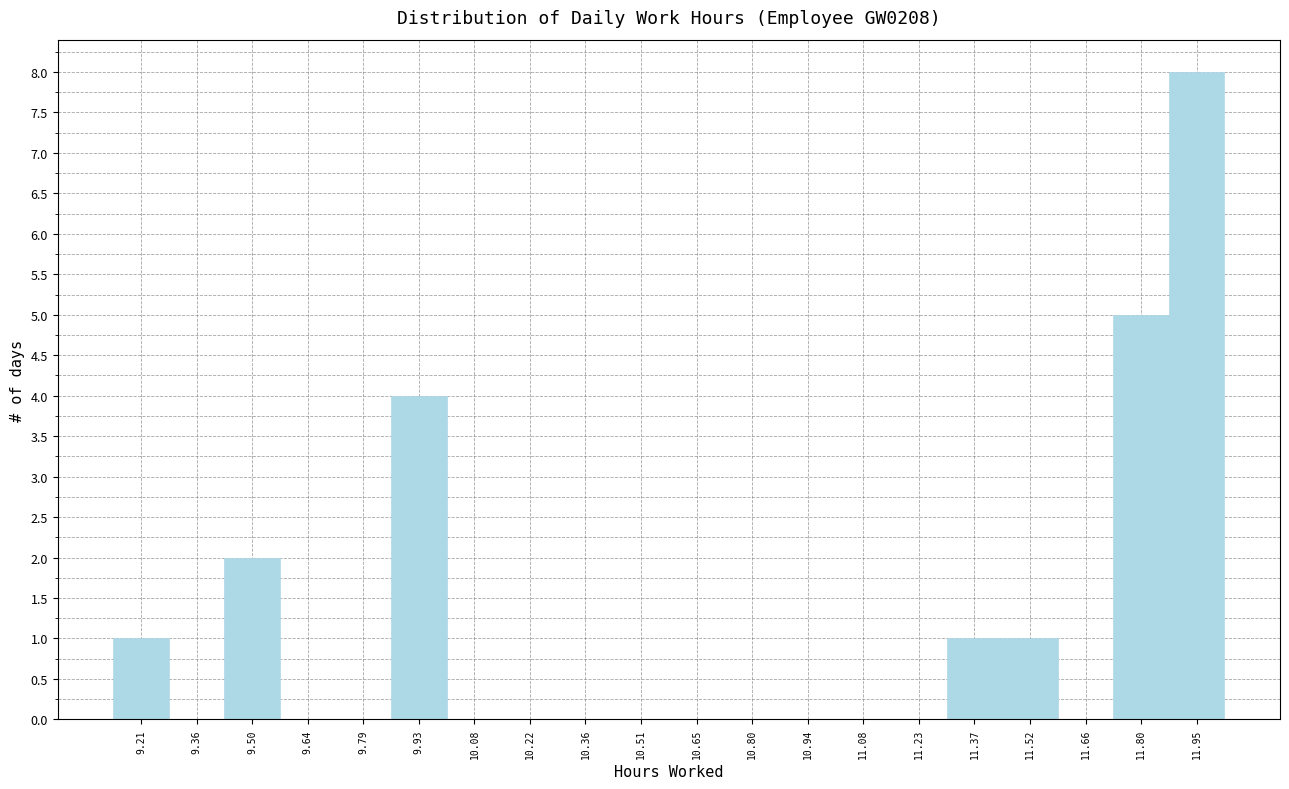

Over which range of the x-axis is the bar tallest?

11.876 to 12.020